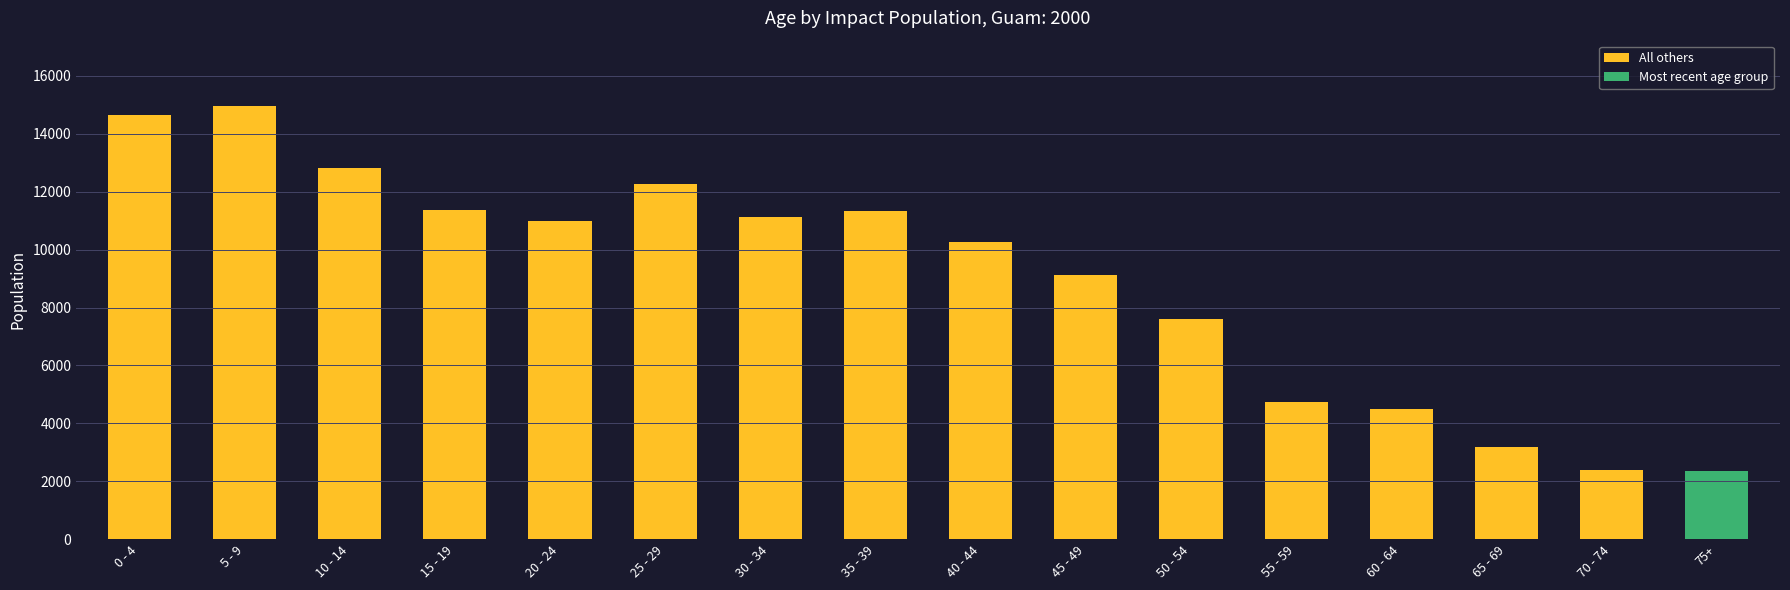

Which has a higher value, 45 - 49 or 50 - 54?

45 - 49